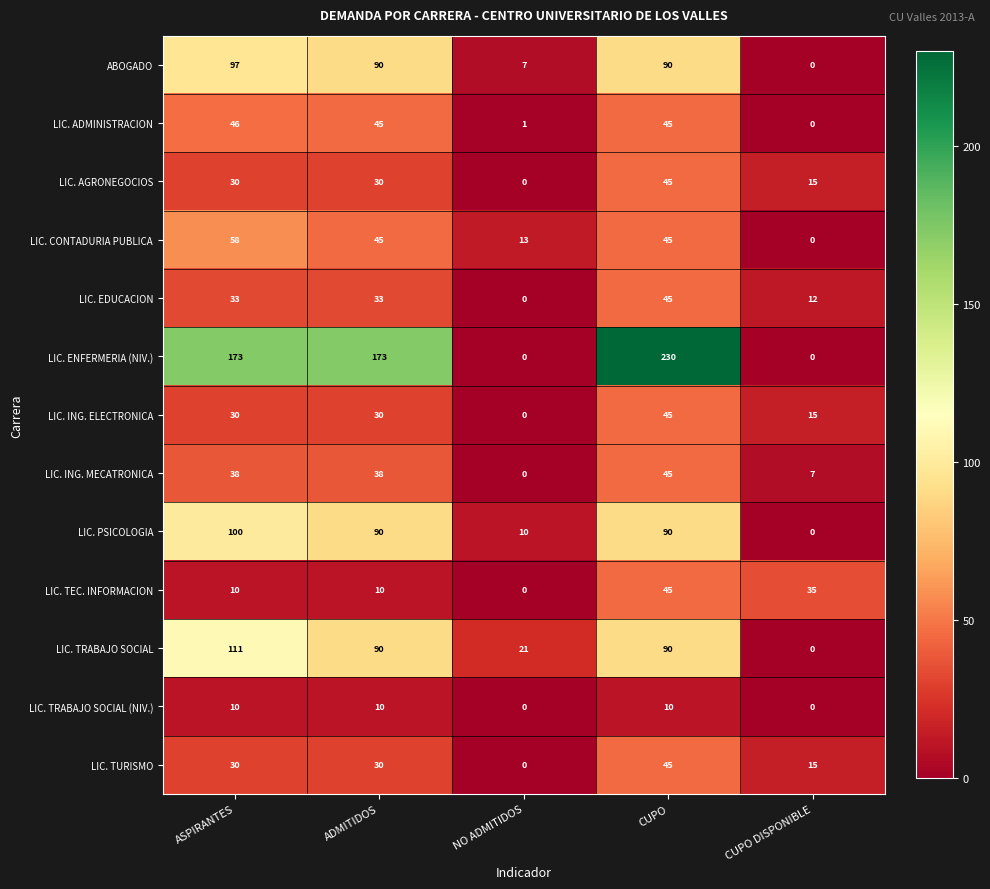

What is the total value across all series at ADMITIDOS?

714